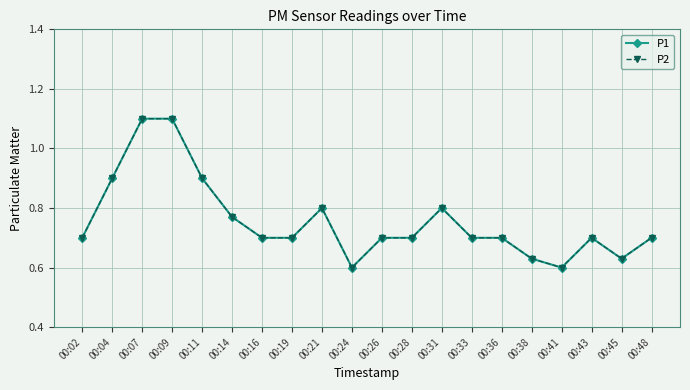

List the labels in order of P1 value, smallest first.

00:24, 00:41, 00:38, 00:45, 00:02, 00:16, 00:19, 00:26, 00:28, 00:33, 00:36, 00:43, 00:48, 00:14, 00:21, 00:31, 00:04, 00:11, 00:07, 00:09